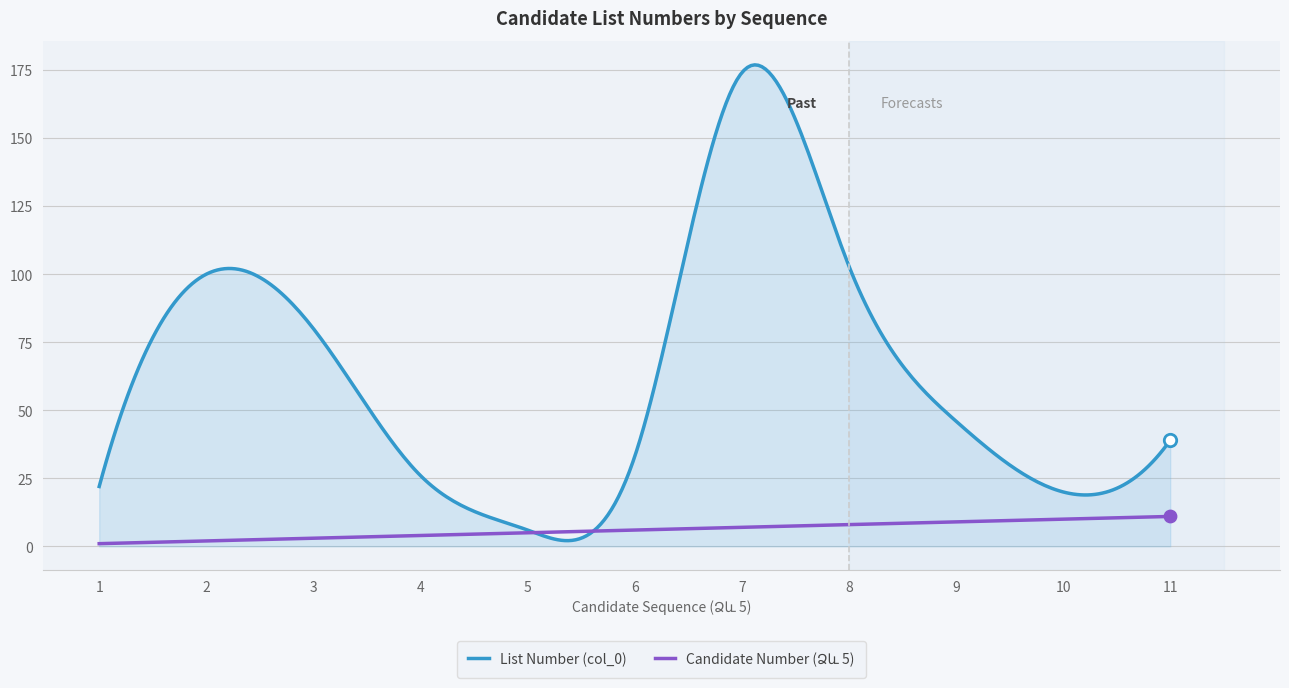

Which series has the largest total across all categories?

List Number (col_0)